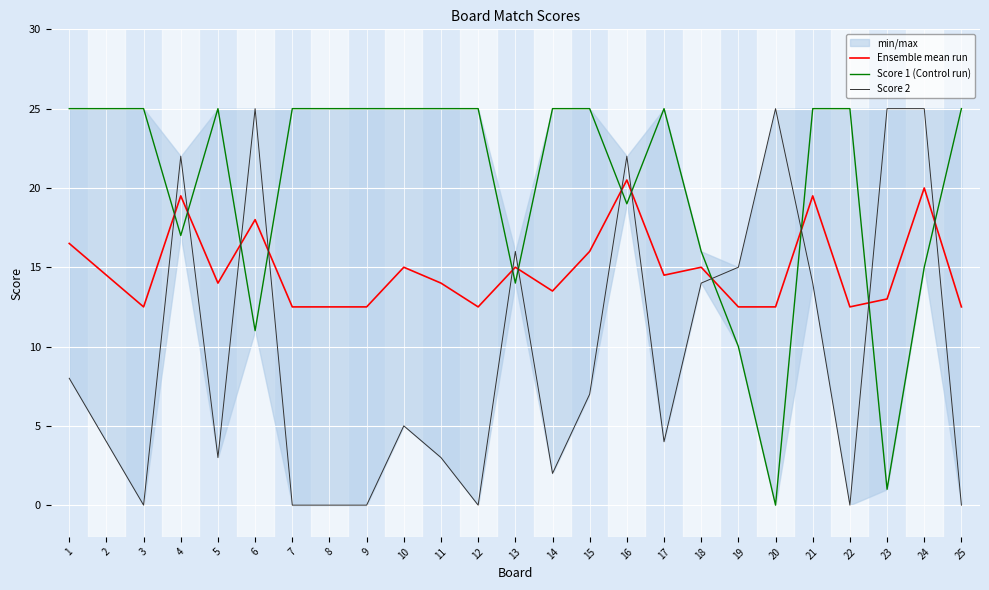

What is the maximum value for Ensemble mean run?

20.5